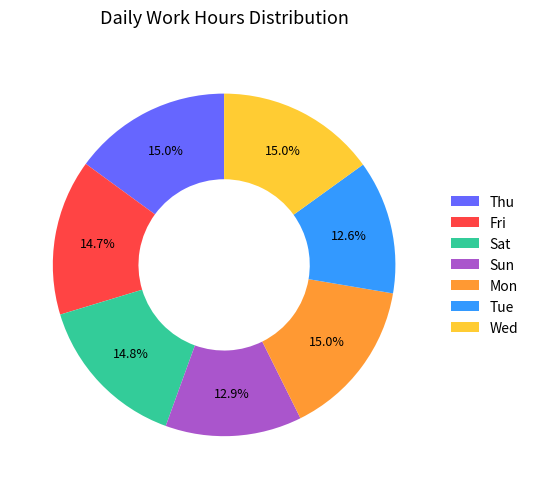

To the nearest percent, what is the combined percentage of Tue and Sat?

27%